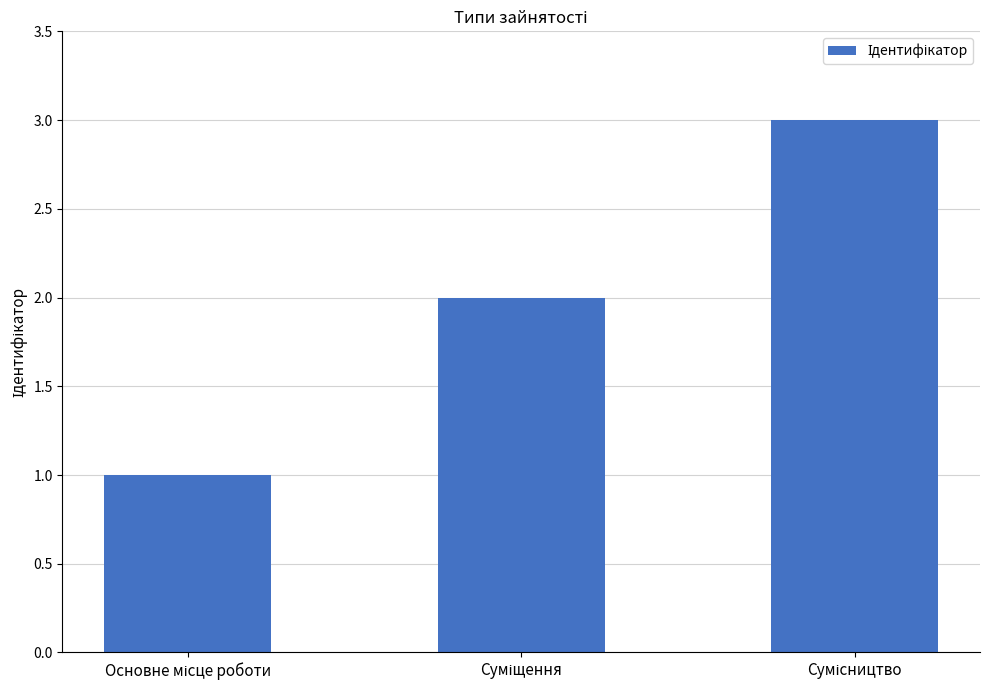

What is the maximum value shown in the chart?

3